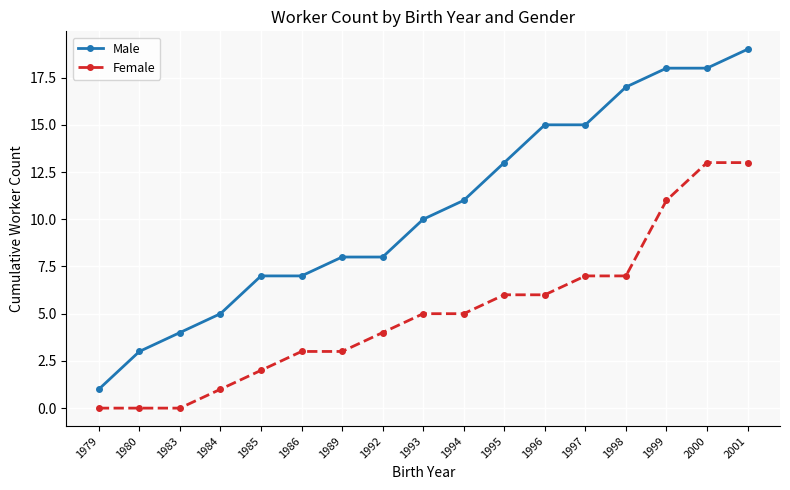

Reading right to left, what are all the values shown in this chart?

Male: 2001=19	2000=18	1999=18	1998=17	1997=15	1996=15	1995=13	1994=11	1993=10	1992=8	1989=8	1986=7	1985=7	1984=5	1983=4	1980=3	1979=1
Female: 2001=13	2000=13	1999=11	1998=7	1997=7	1996=6	1995=6	1994=5	1993=5	1992=4	1989=3	1986=3	1985=2	1984=1	1983=0	1980=0	1979=0